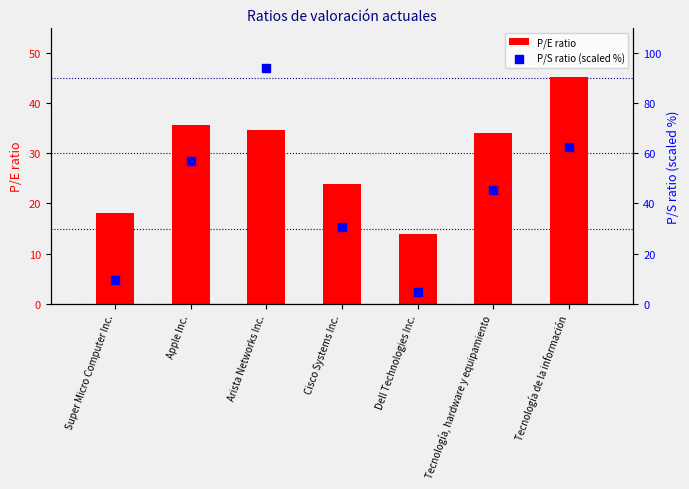

Is the value of P/E ratio at Tecnología de la información greater than the value of P/S ratio (scaled %) at Tecnología de la información?

No